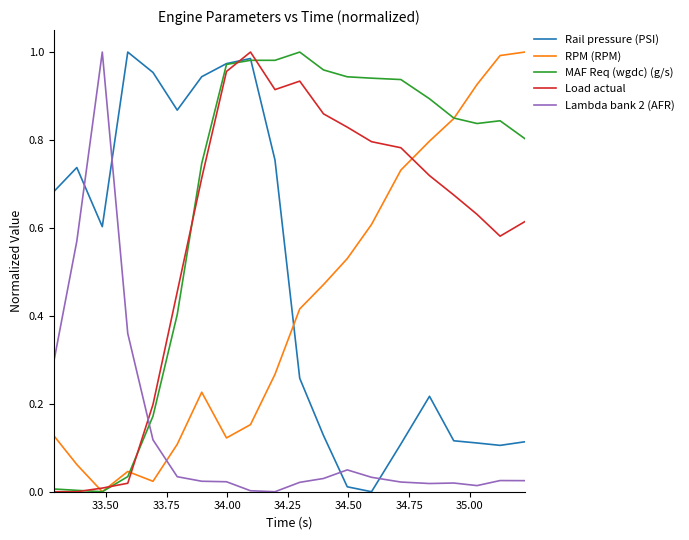

Which series has the largest total across all categories?

MAF Req (wgdc) (g/s)